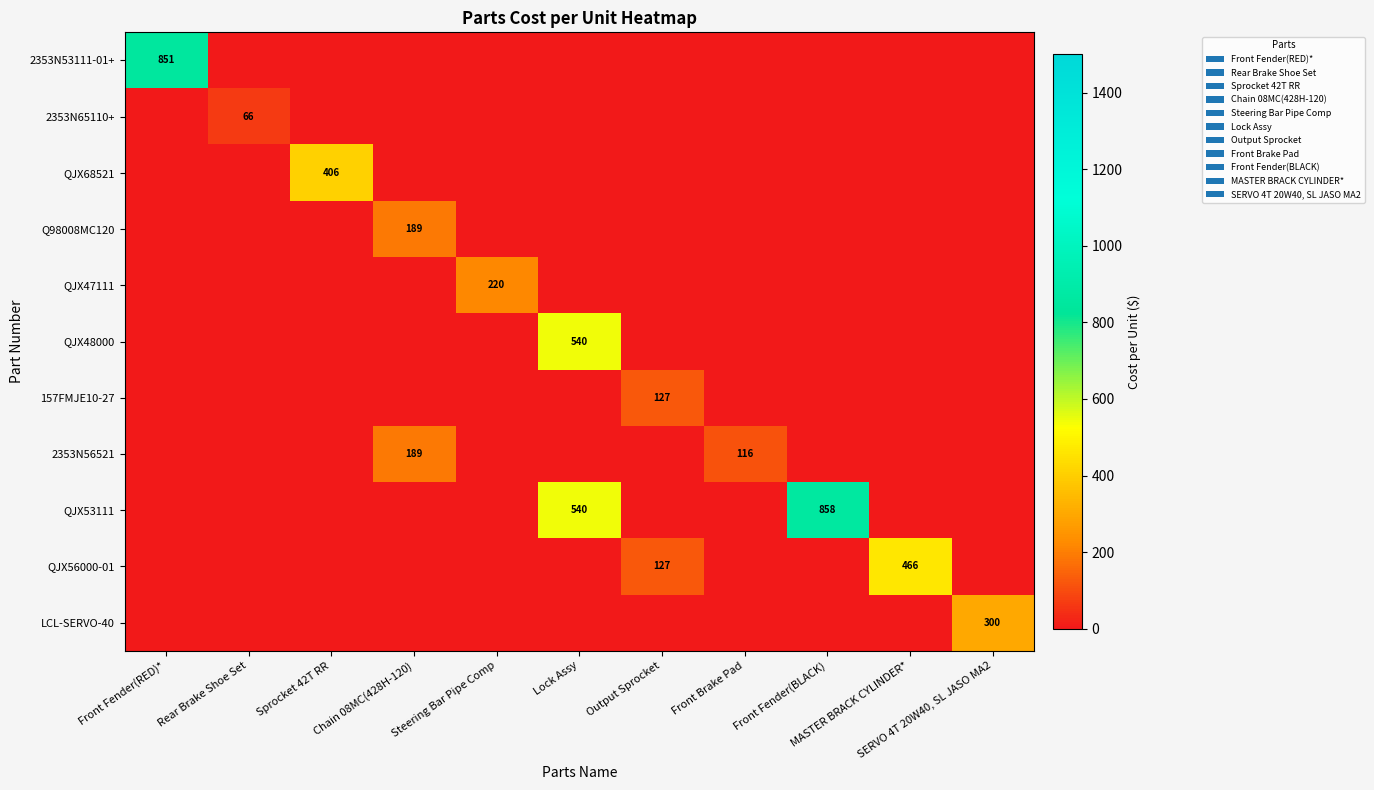

True or false: QJX68521 has a value of 0.0 at Output Sprocket.

True